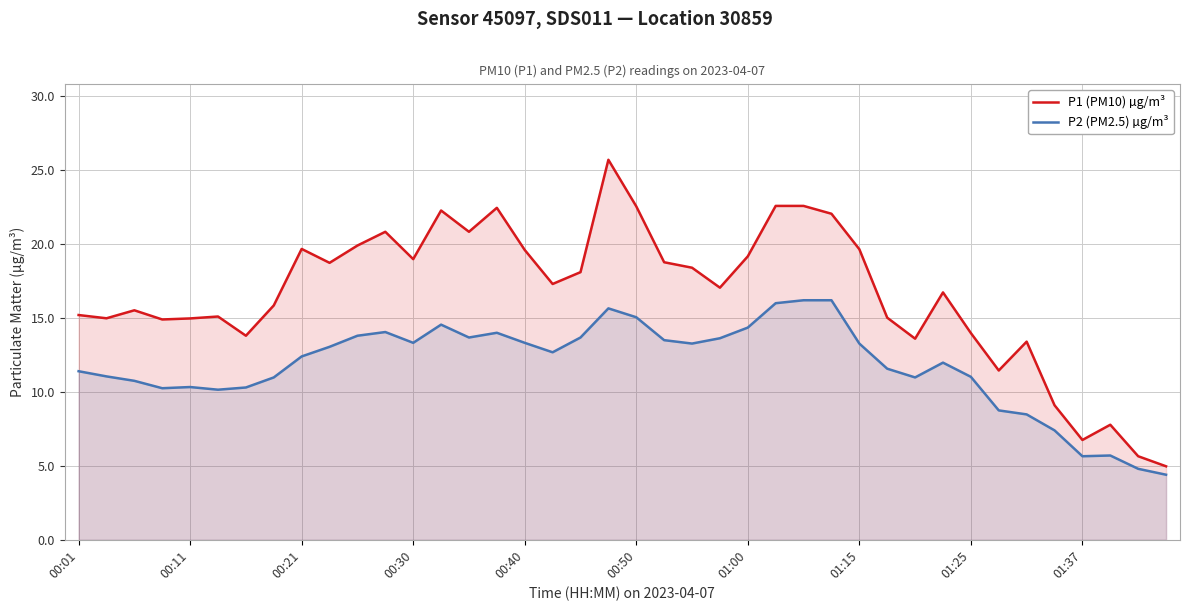

At 17, list the series in order from smallest to largest.

P2 (PM2.5) µg/m³, P1 (PM10) µg/m³